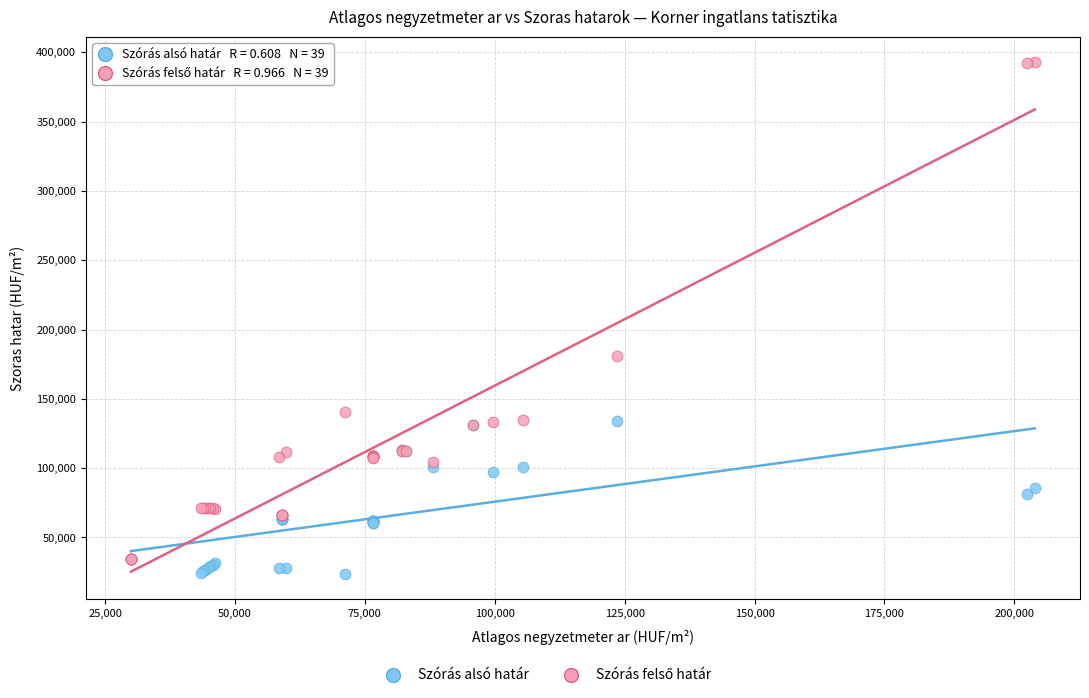

Across all series, what Y value is closest to 208335?

181145